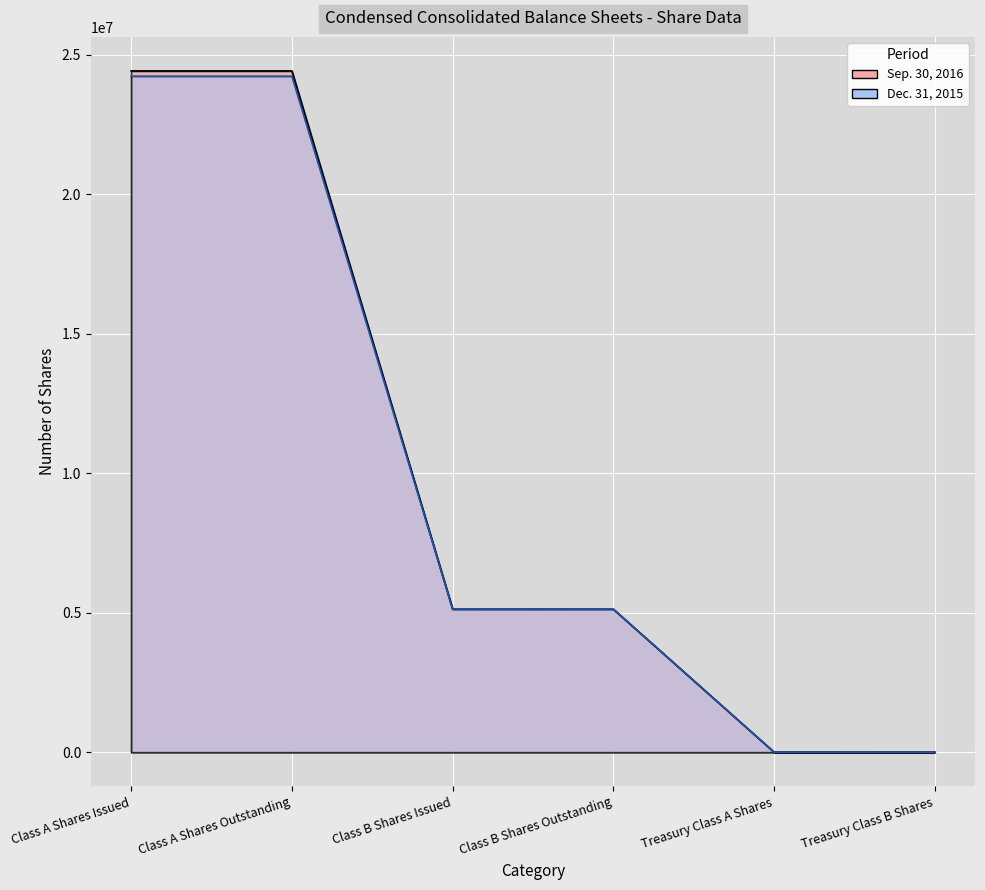

What is the sum of all Dec. 31, 2015 values?

58722012